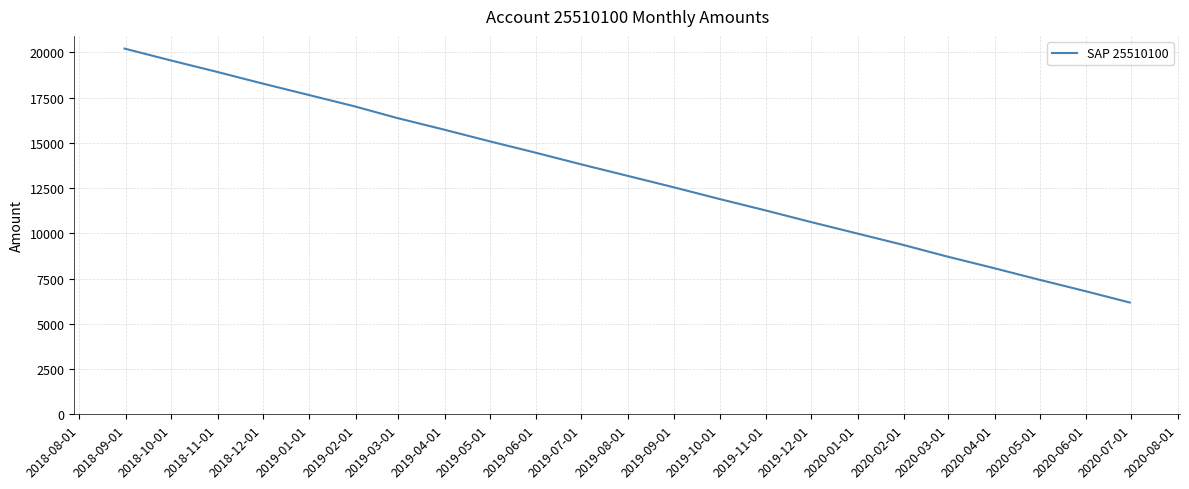

What is the difference between the maximum and minimum values?

14028.7